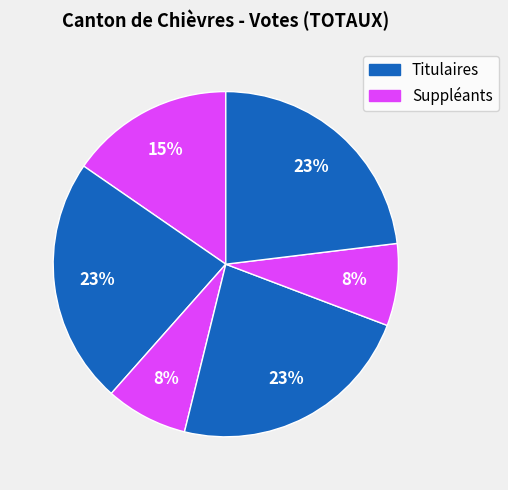

Count the number of slices in the pie.

6